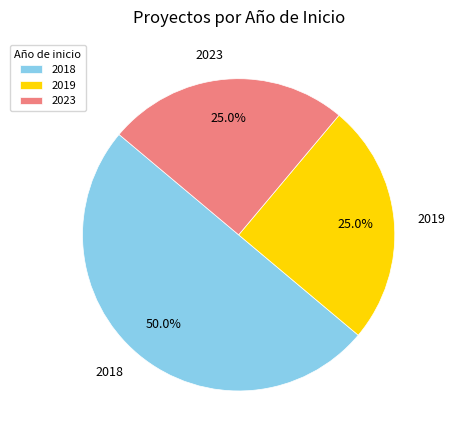

What is the total percentage of 2018 and 2023?

75.0%